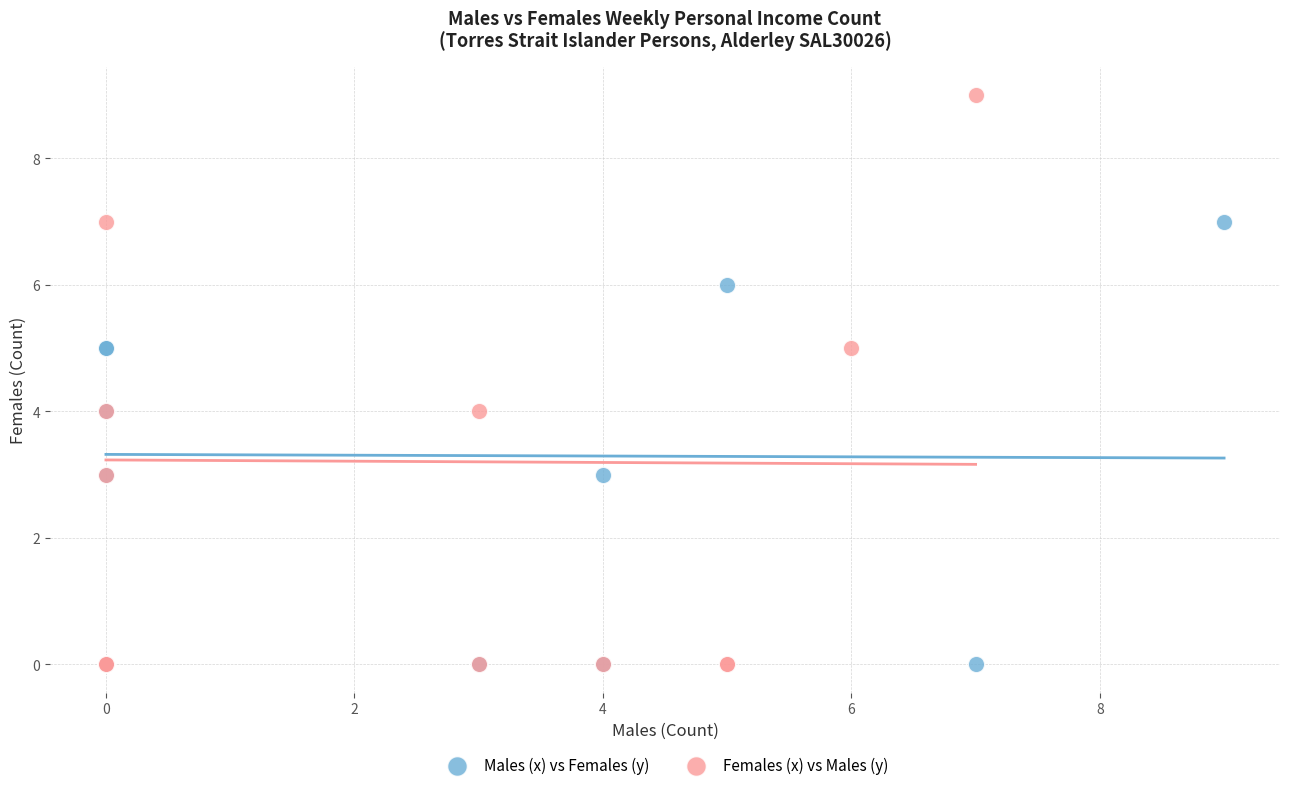

Which series reaches the maximum Y coordinate?

Females (x) vs Males (y)